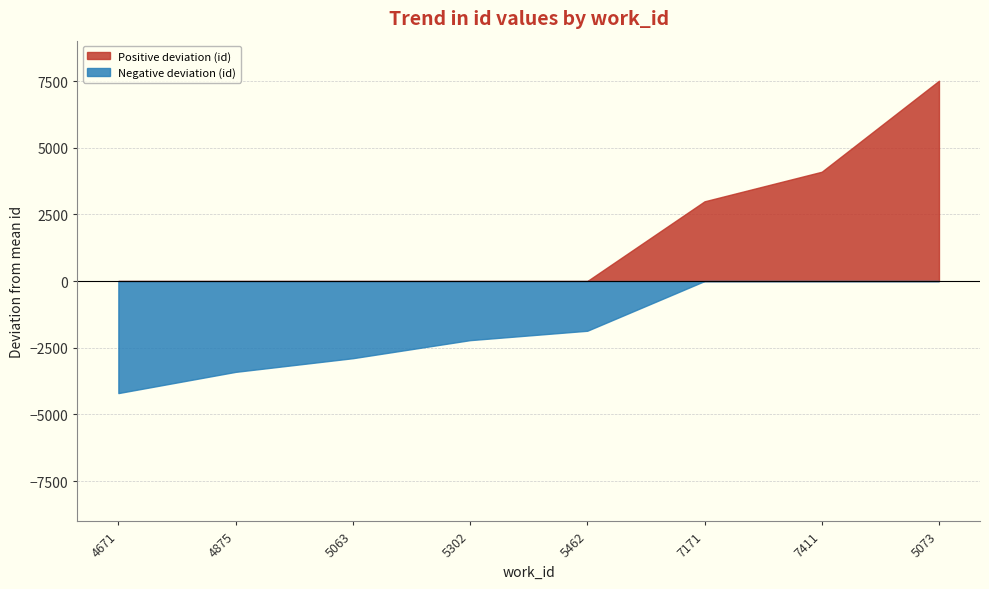

The value at 7411 is 20571. True or false?

True